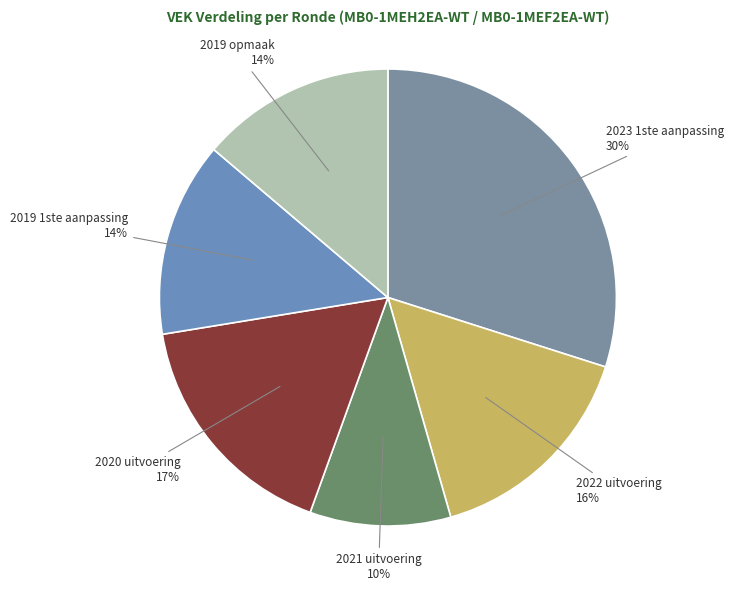

Is there a majority slice in this chart?

No